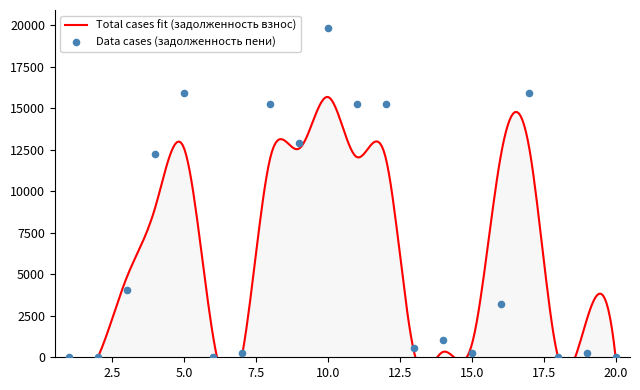

What is the change in value from 4 to 6?

-12265.4